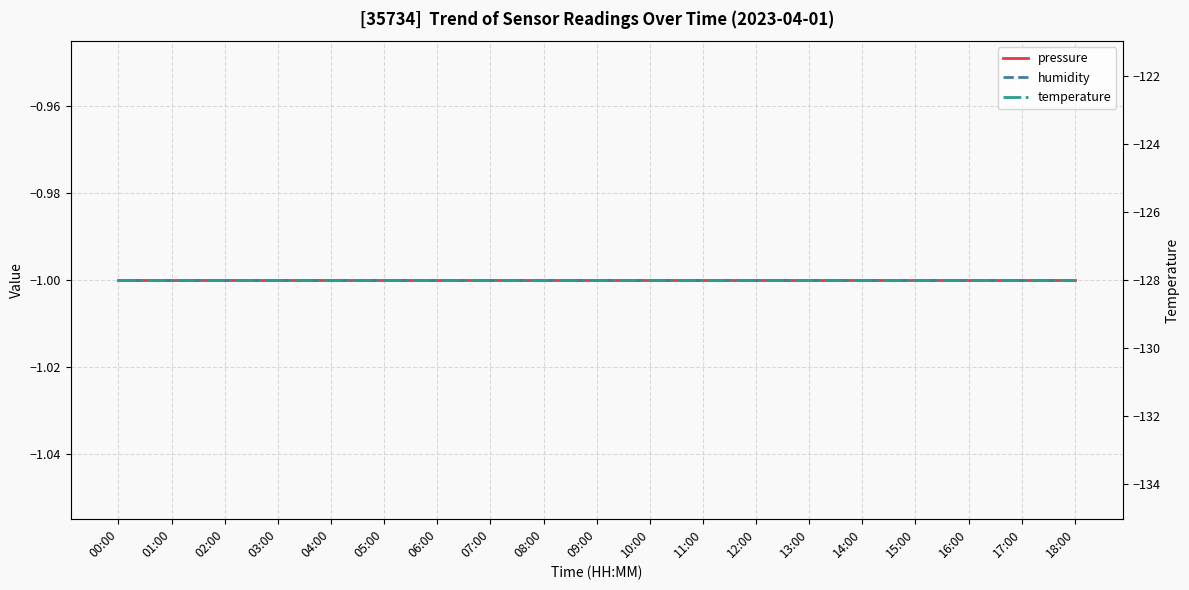

True or false: humidity and pressure cross at least once.

False